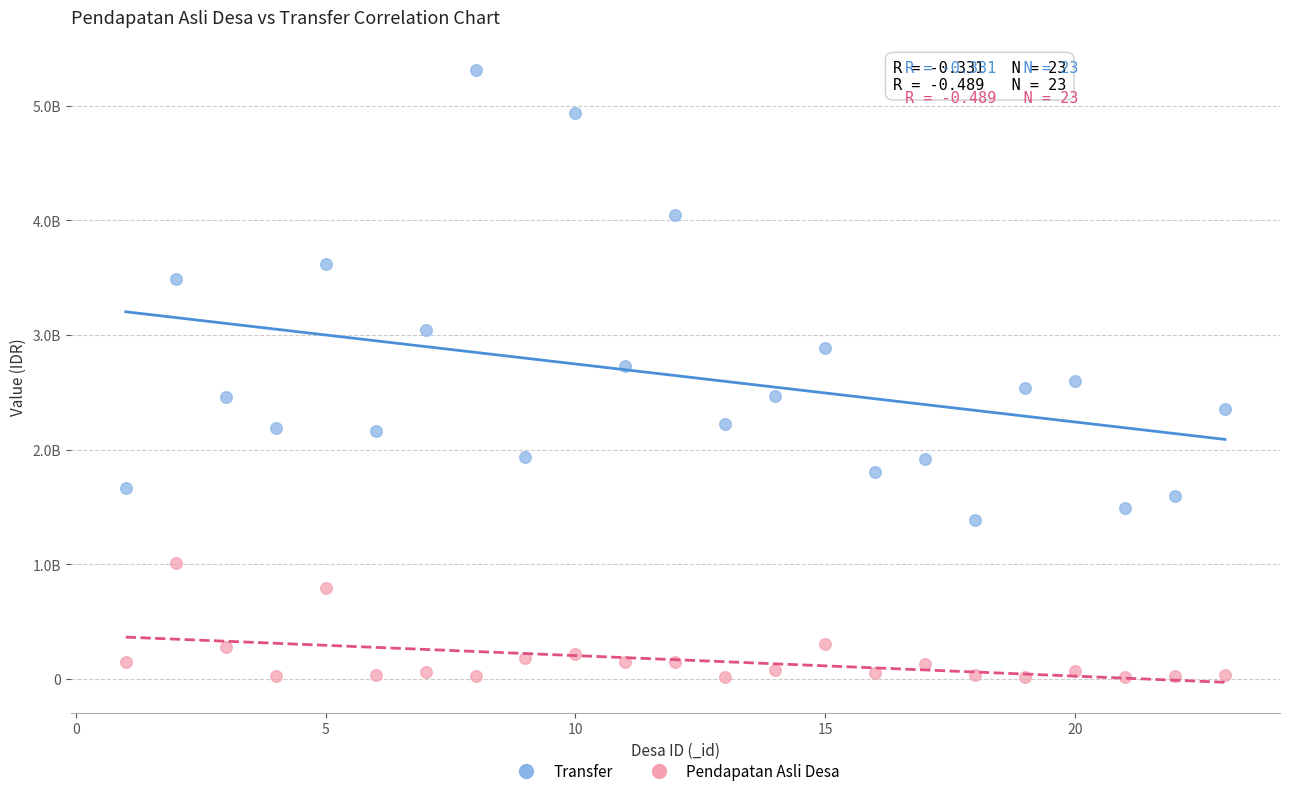

Which series contains the highest Y value?

Transfer